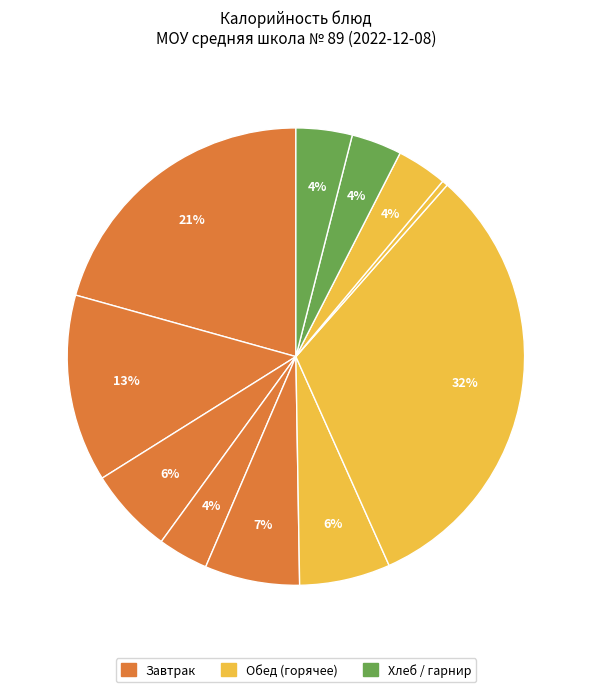

Is there any slice that represents more than half of the pie?

No